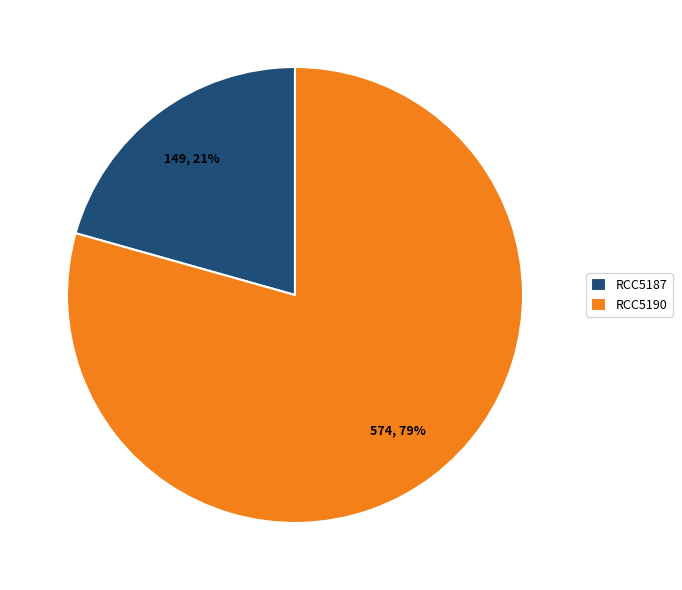

To the nearest percent, what percentage of the pie is RCC5190?

79%